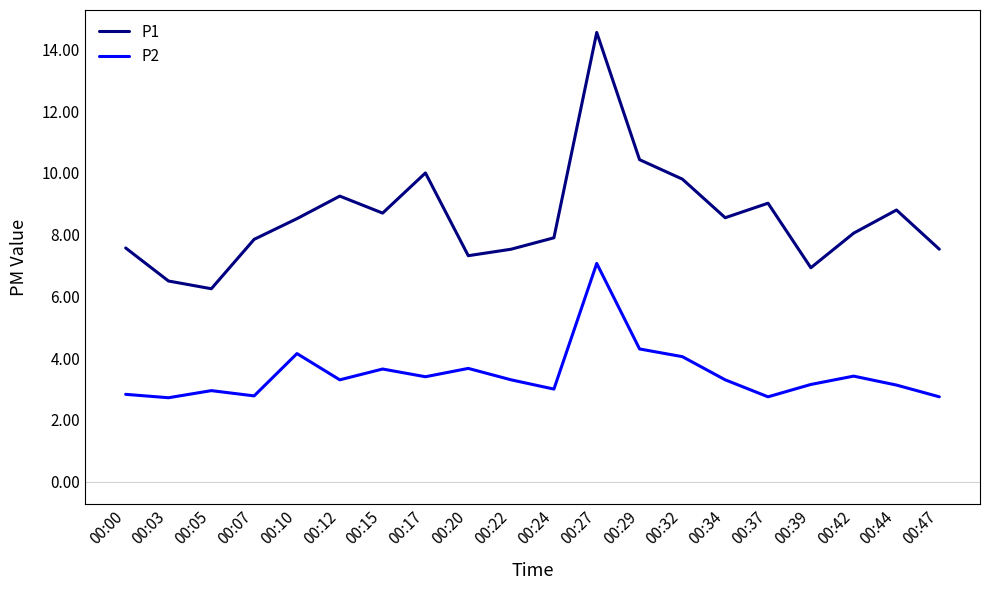

The P1 series shows 11.6 at 00:24. True or false?

False